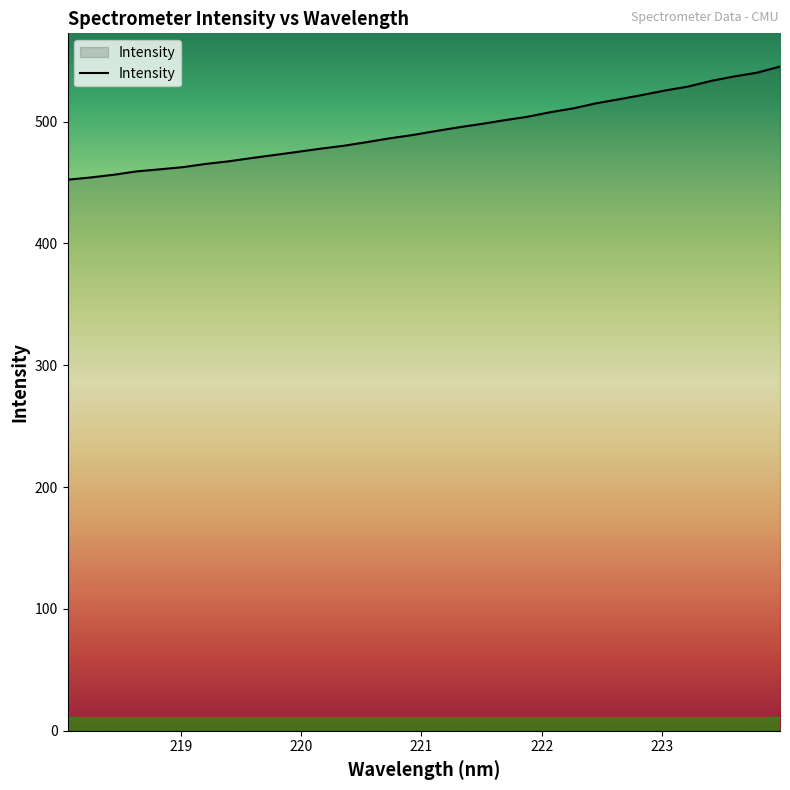

What is the maximum value shown in the chart?

545.2